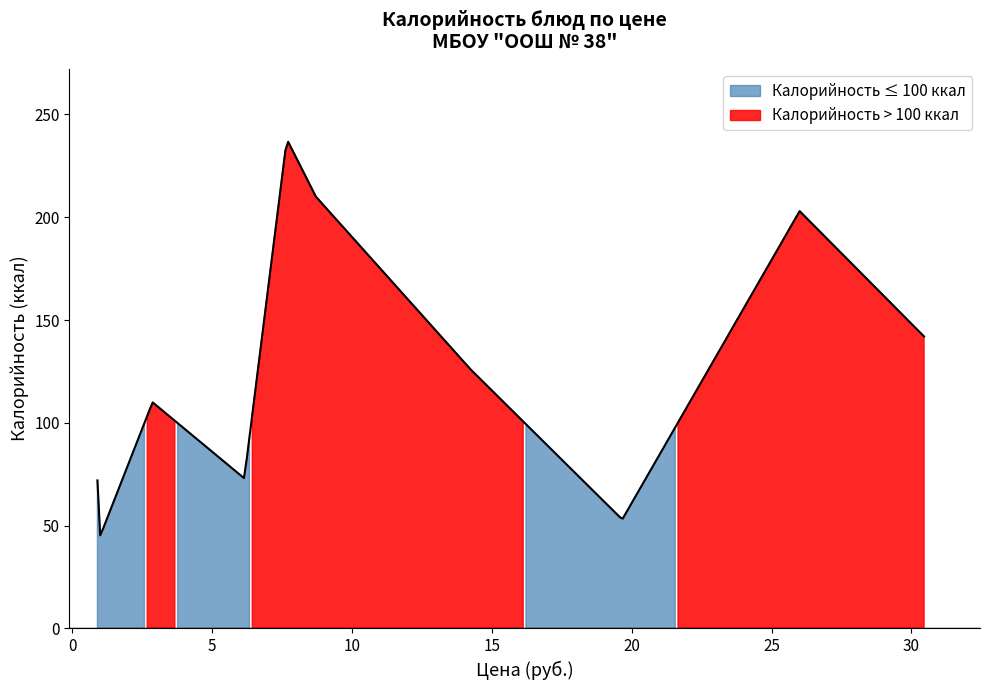

Reading left to right, list all the values displayed in this chart.

Цена: Цена=7.7	Калорийность=1.0	2=0.9	3=30.4	4=19.7	5=6.2	6=14.2	7=26.0	8=8.7	9=2.9	10=0.9
Калорийность: Цена=238.0	Калорийность=45.0	2=72.0	3=142.0	4=53.0	5=73.0	6=126.0	7=203.0	8=210.0	9=110.0	10=72.0